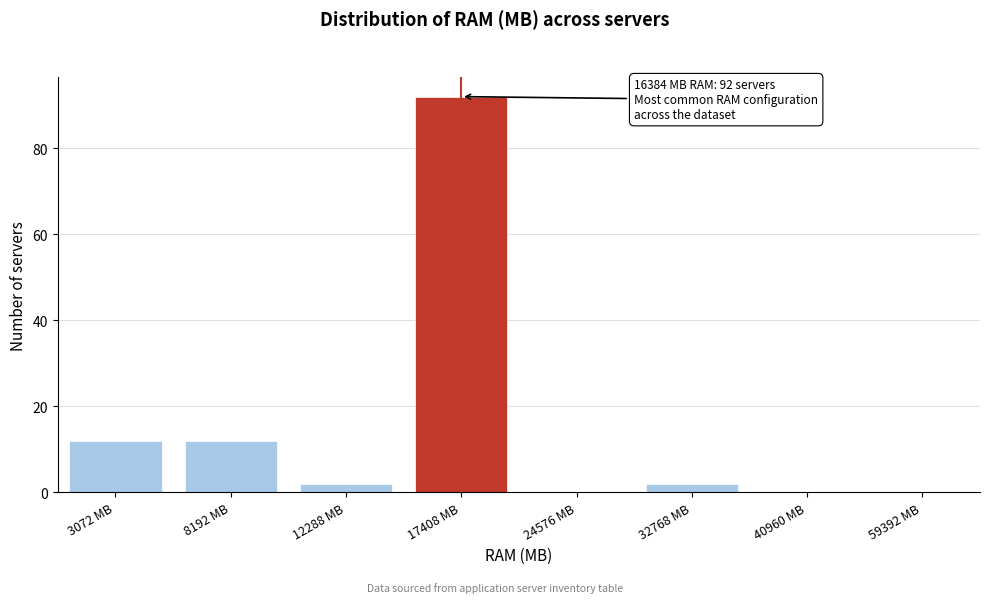

Reading right to left, list all the values displayed in this chart.

59392 MB=0	40960 MB=0	32768 MB=2	24576 MB=0	17408 MB=92	12288 MB=2	8192 MB=12	3072 MB=12